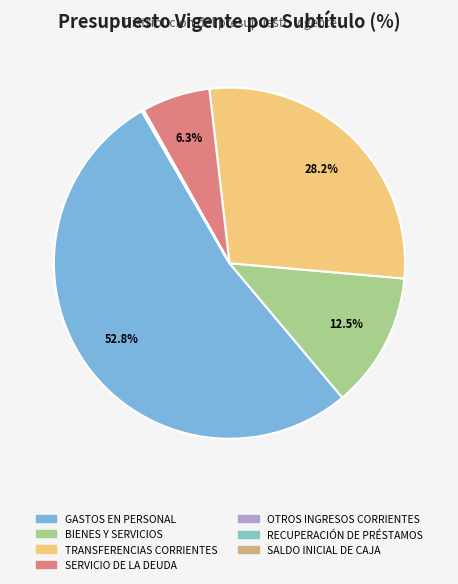

Which has a higher value, RECUPERACIÓN DE PRÉSTAMOS or OTROS INGRESOS CORRIENTES?

OTROS INGRESOS CORRIENTES